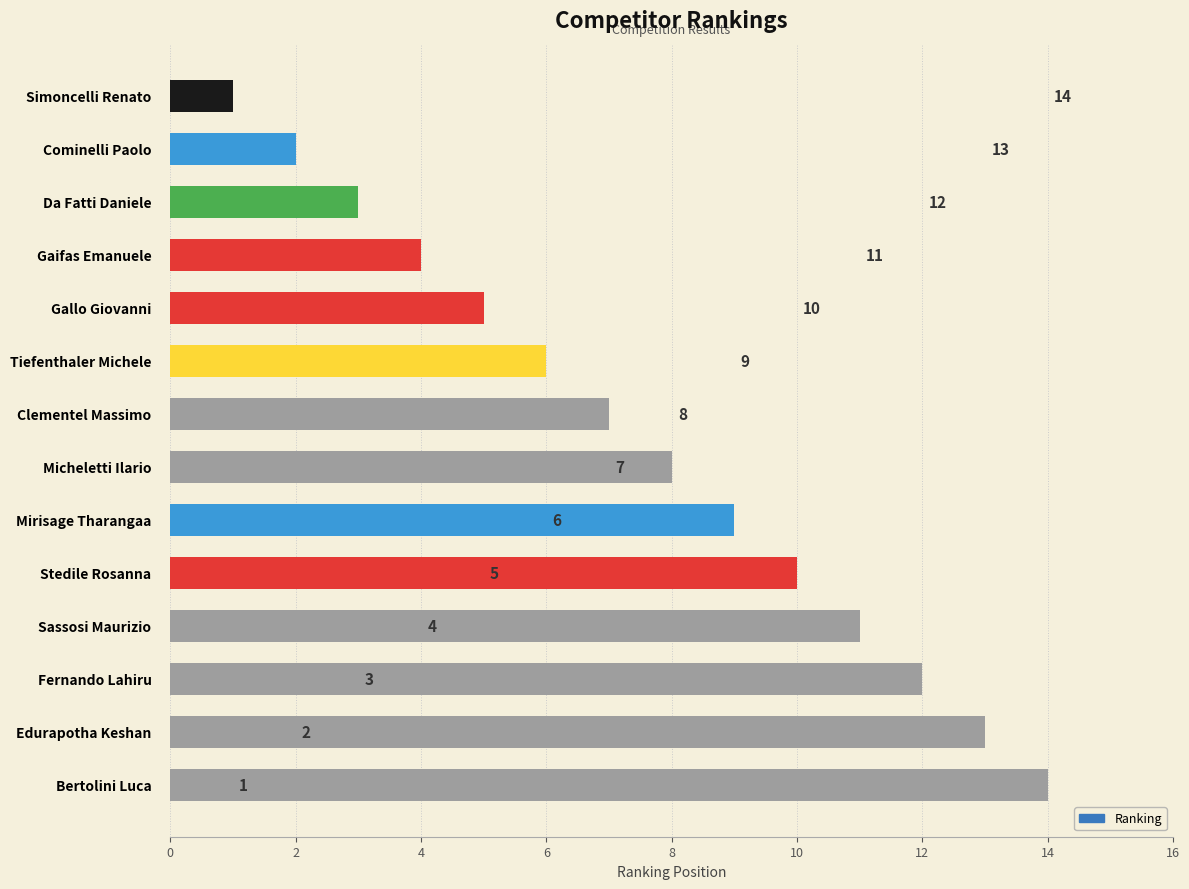

True or false: the data shows 14 at Mirisage Tharangaa.

False